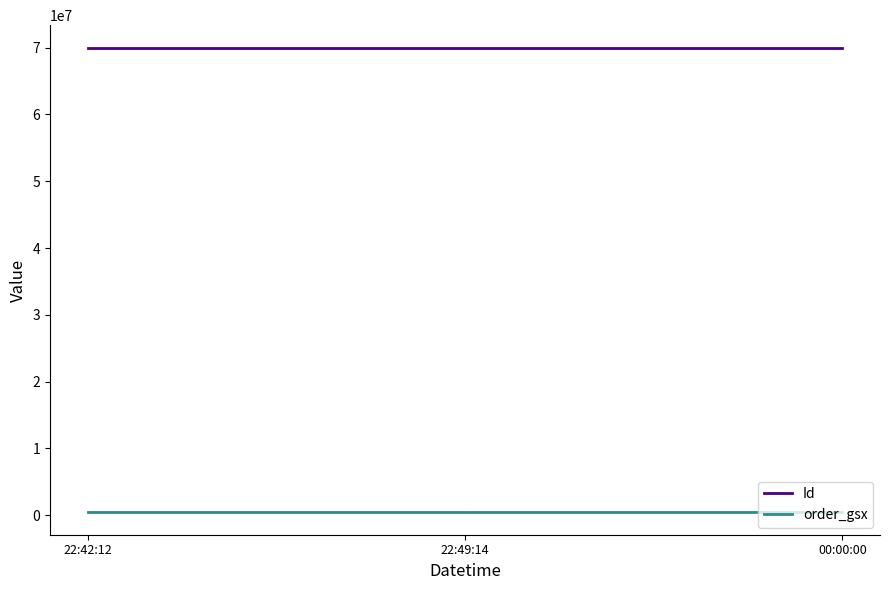

Is it true that order_gsx equals 202984 at 00:00:00?

False